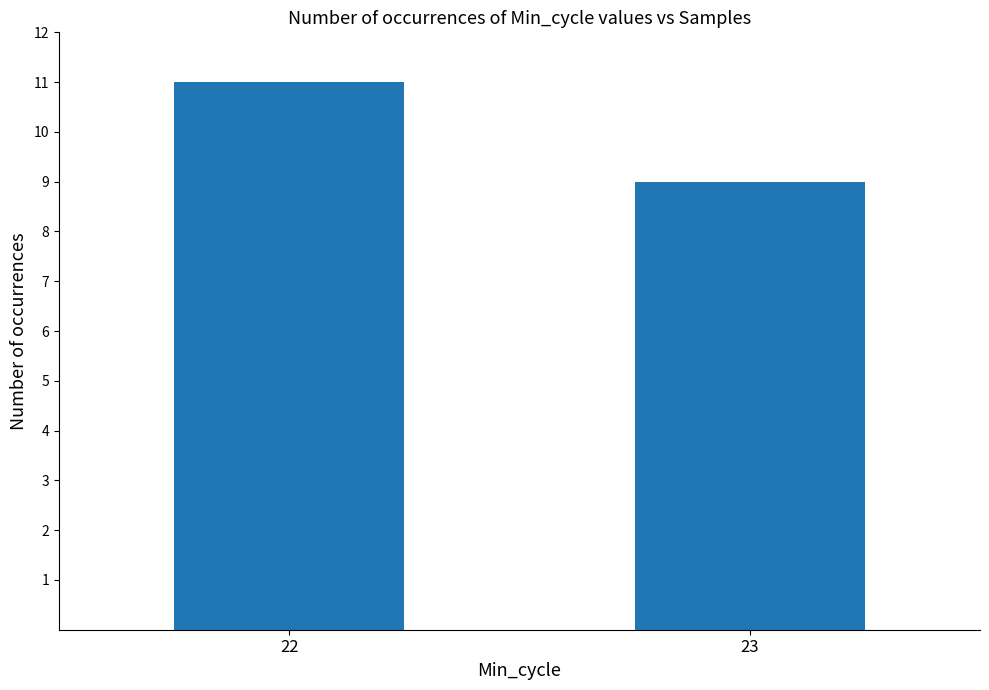

How many values are between 9 and 11?

2